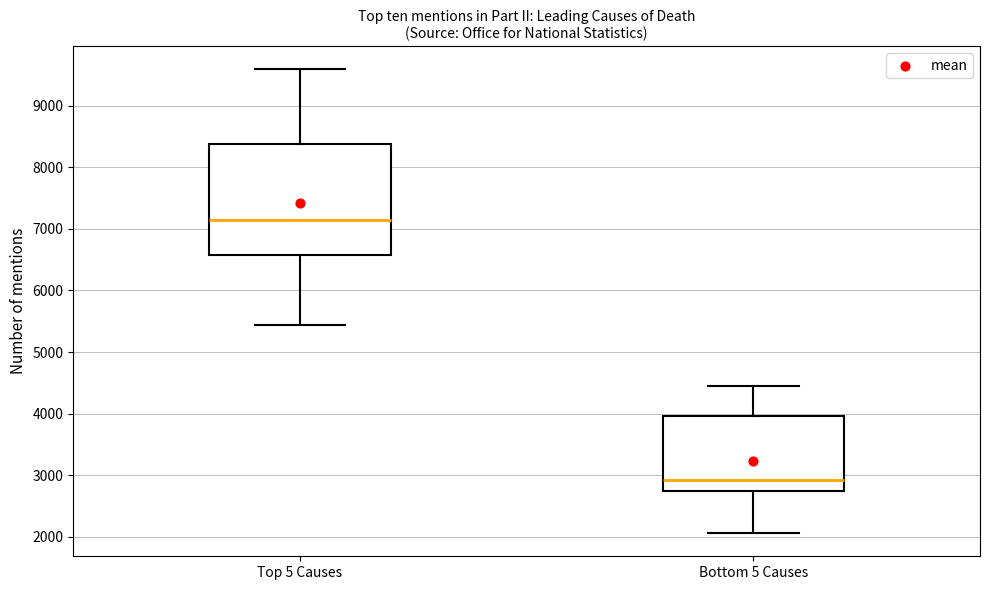

Reading left to right, transcribe this box plot: for each box, give where its median line is, the range the box spans, and where its two whiskers end, as read against the y-axis. The values are not printed on the chart, so give them approximately, as read against the axis.

Top 5 Causes: median 7100, box 6600 to 8400, whiskers 5400 to 9600
Bottom 5 Causes: median 2900, box 2700 to 4000, whiskers 2100 to 4400